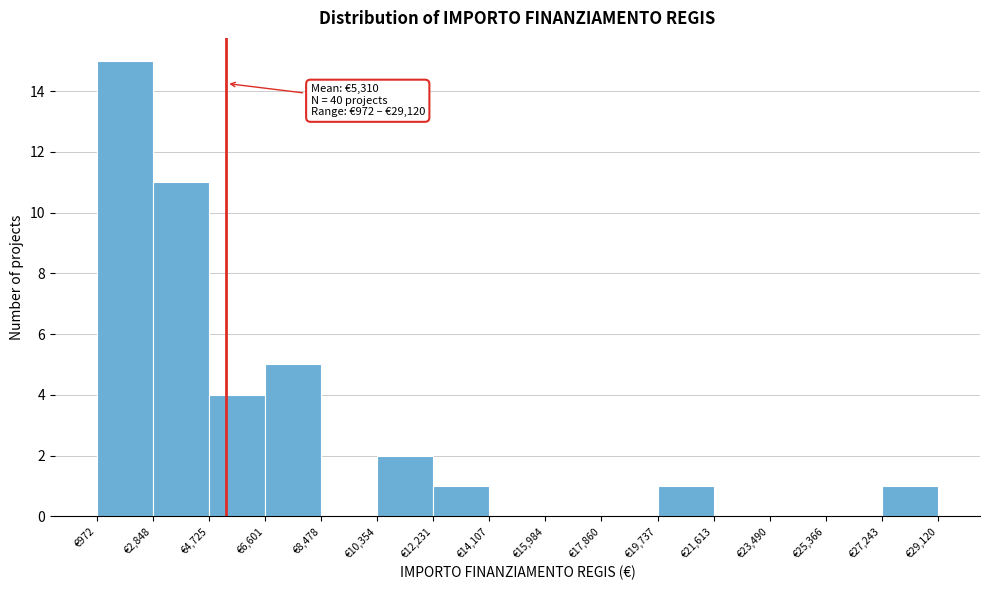

Over which range of the x-axis is the bar tallest?

1000 to 2800